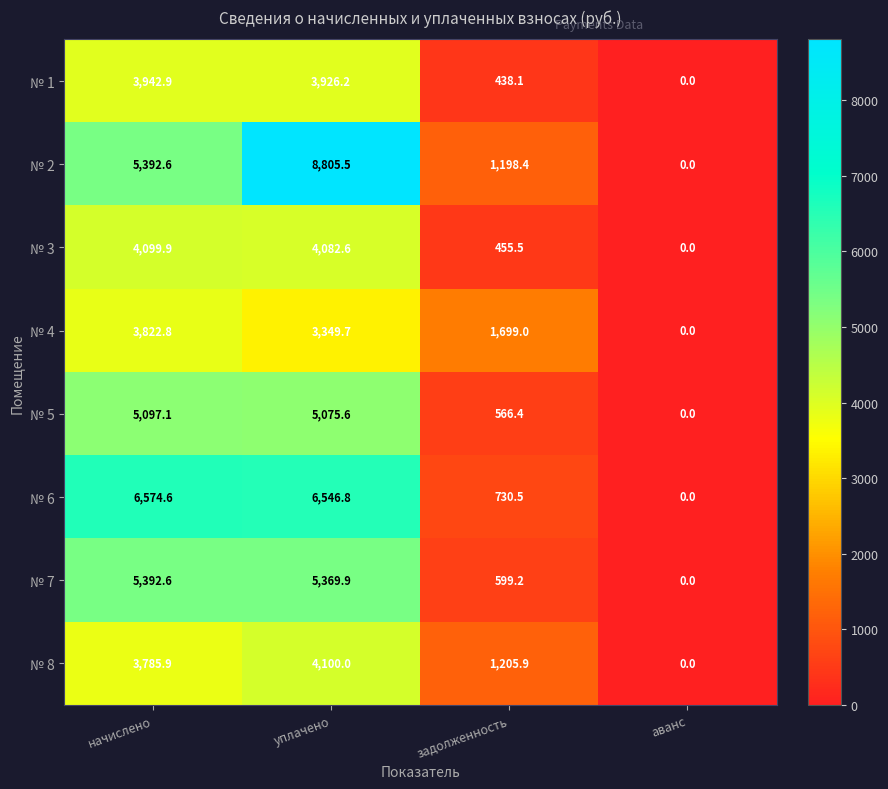

What is the sum of the № 2 values at начислено and уплачено?

14198.1